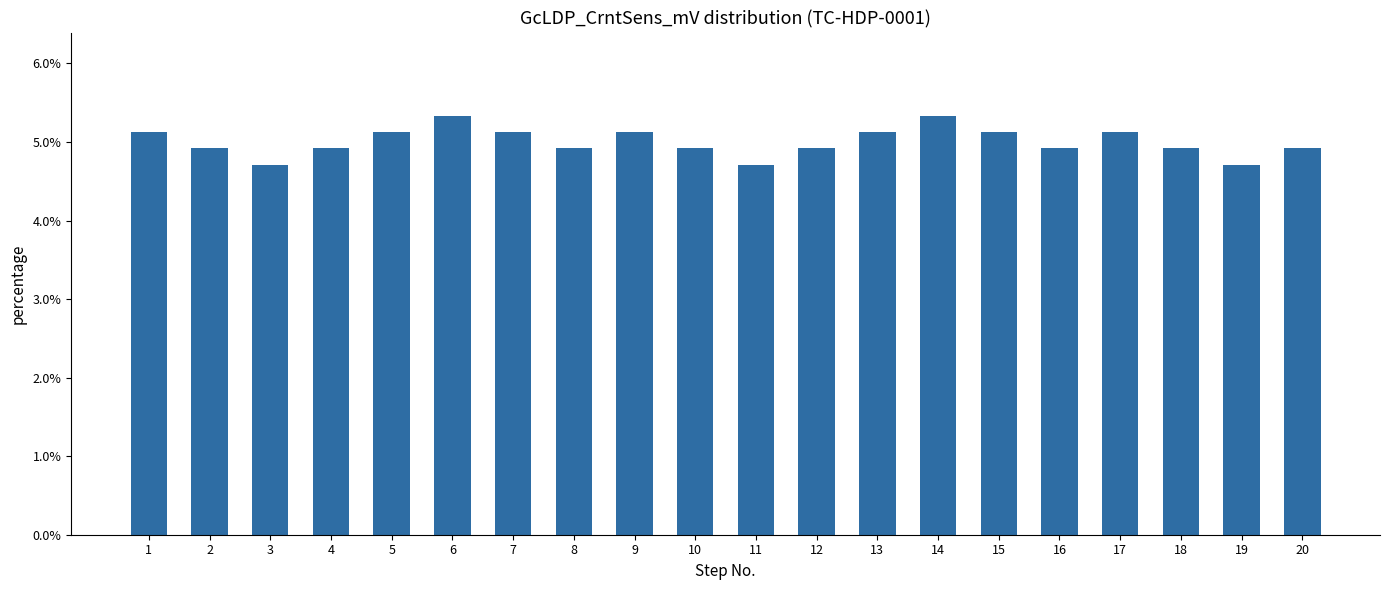

Does the chart contain any negative values?

No